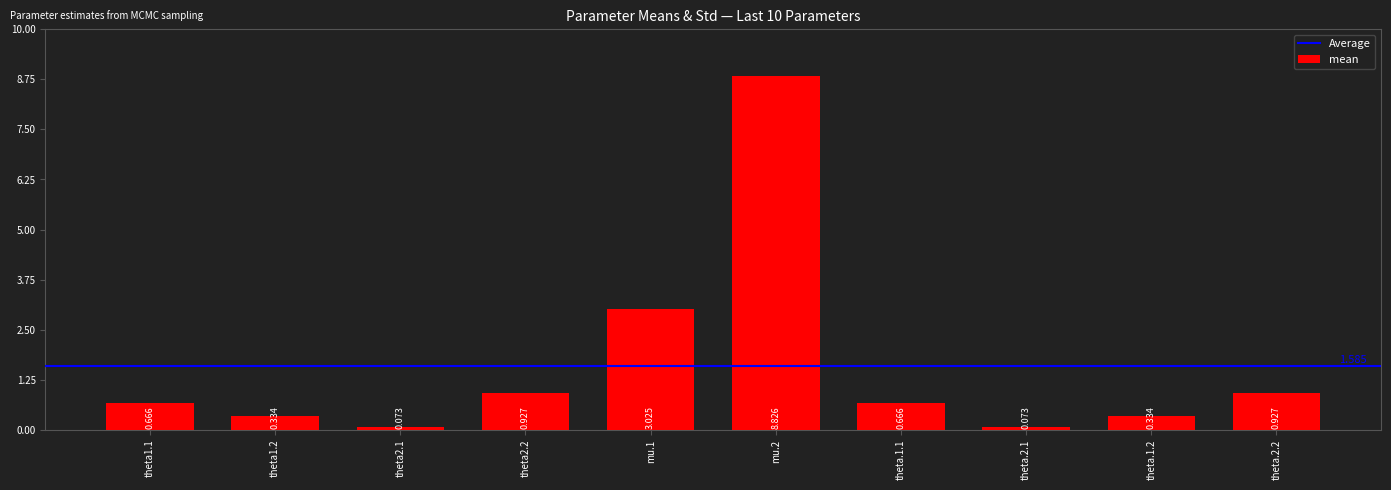

What is the value of the 1st bar from the left?

0.7